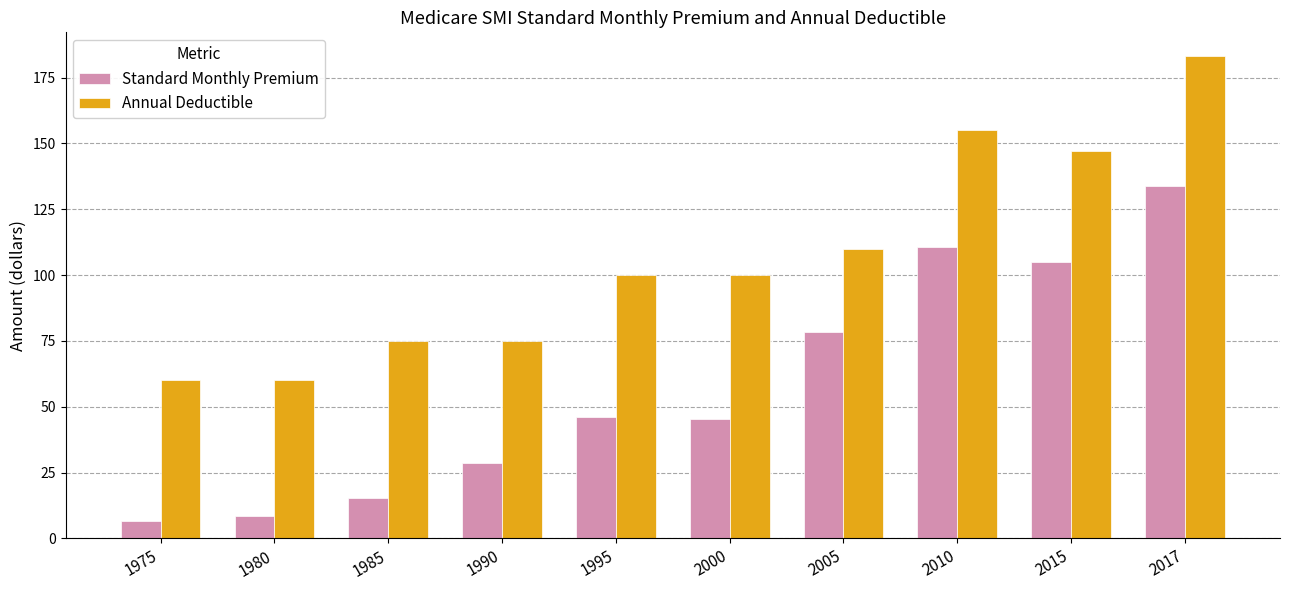

Rank the series at 1990 from highest to lowest value.

Annual Deductible, Standard Monthly Premium